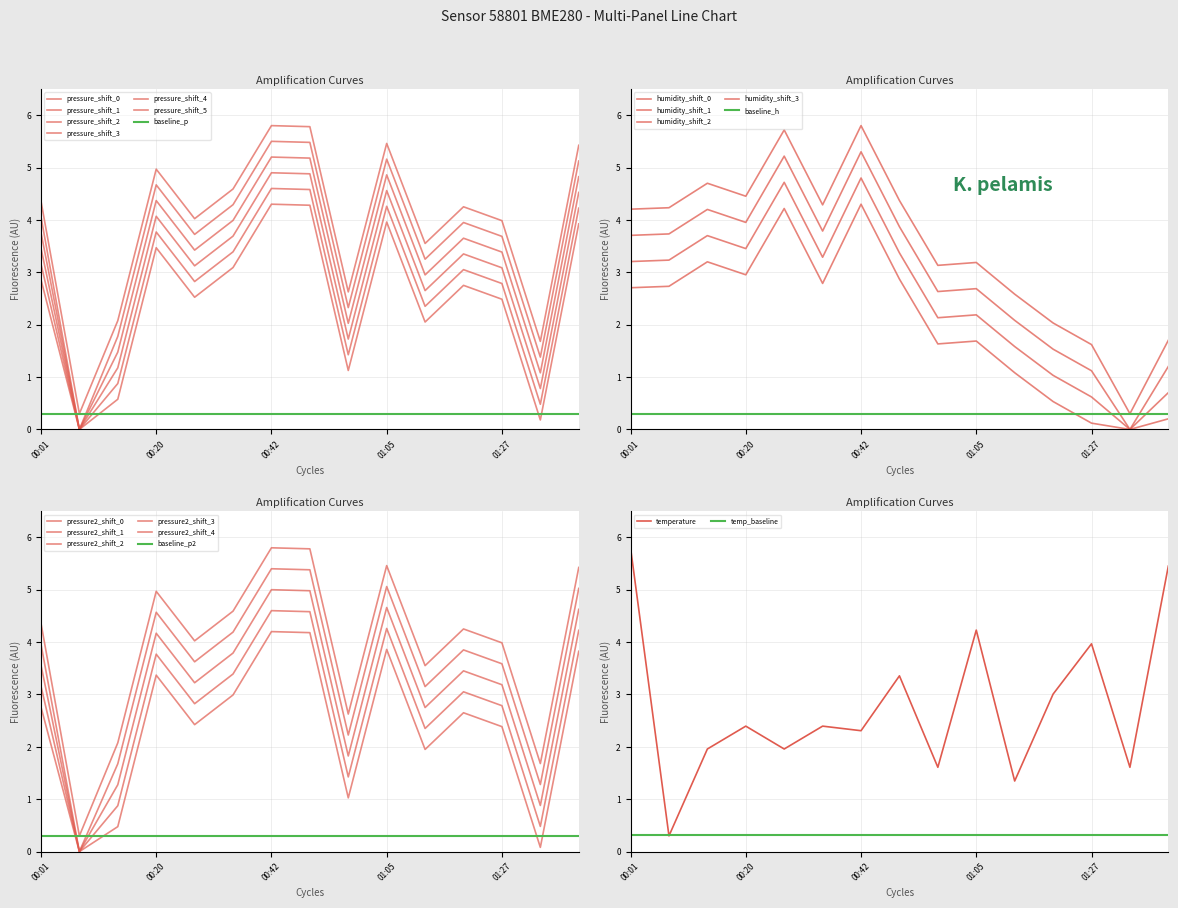

What value does the temperature series have at 01:40?

5.5